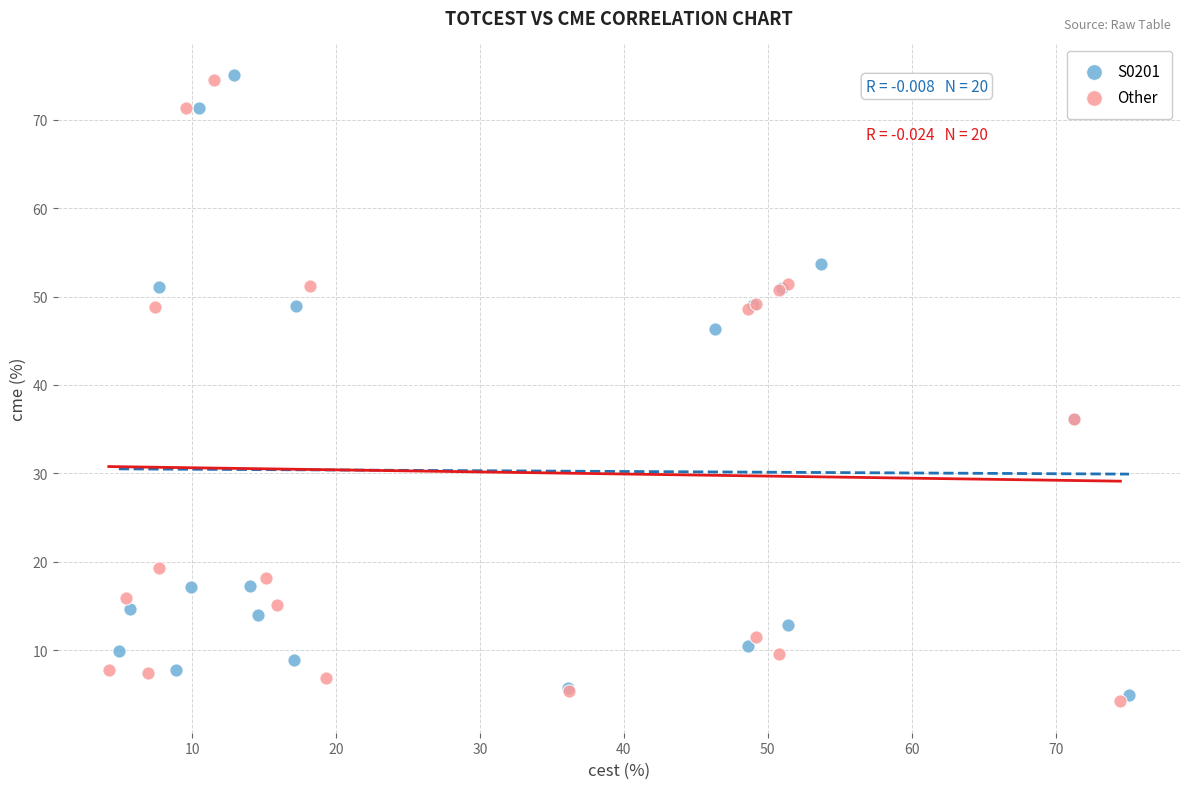

What are all the series names shown in the legend?

S0201, Other